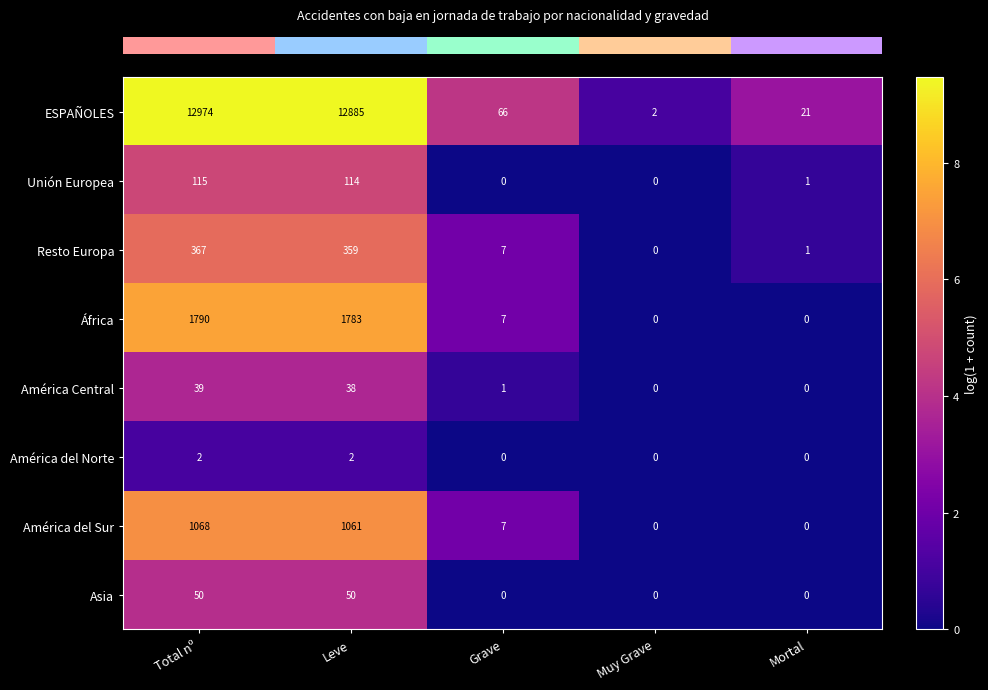

Rank the series at Leve from lowest to highest value.

América del Norte, América Central, Asia, Unión Europea, Resto Europa, América del Sur, África, ESPAÑOLES